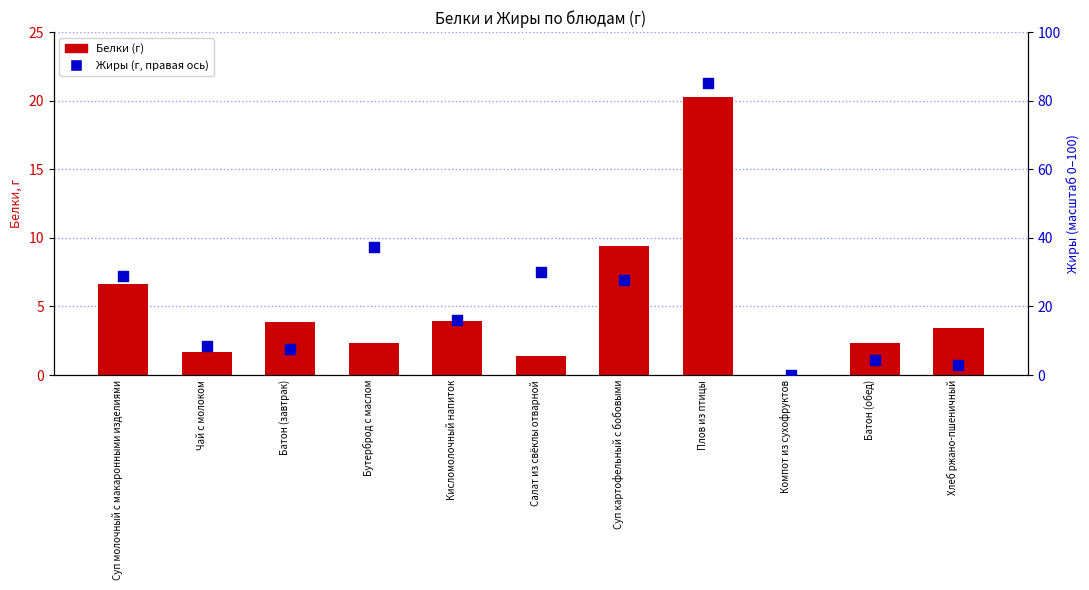

Which series has the largest total across all categories?

Жиры (г, правая ось)